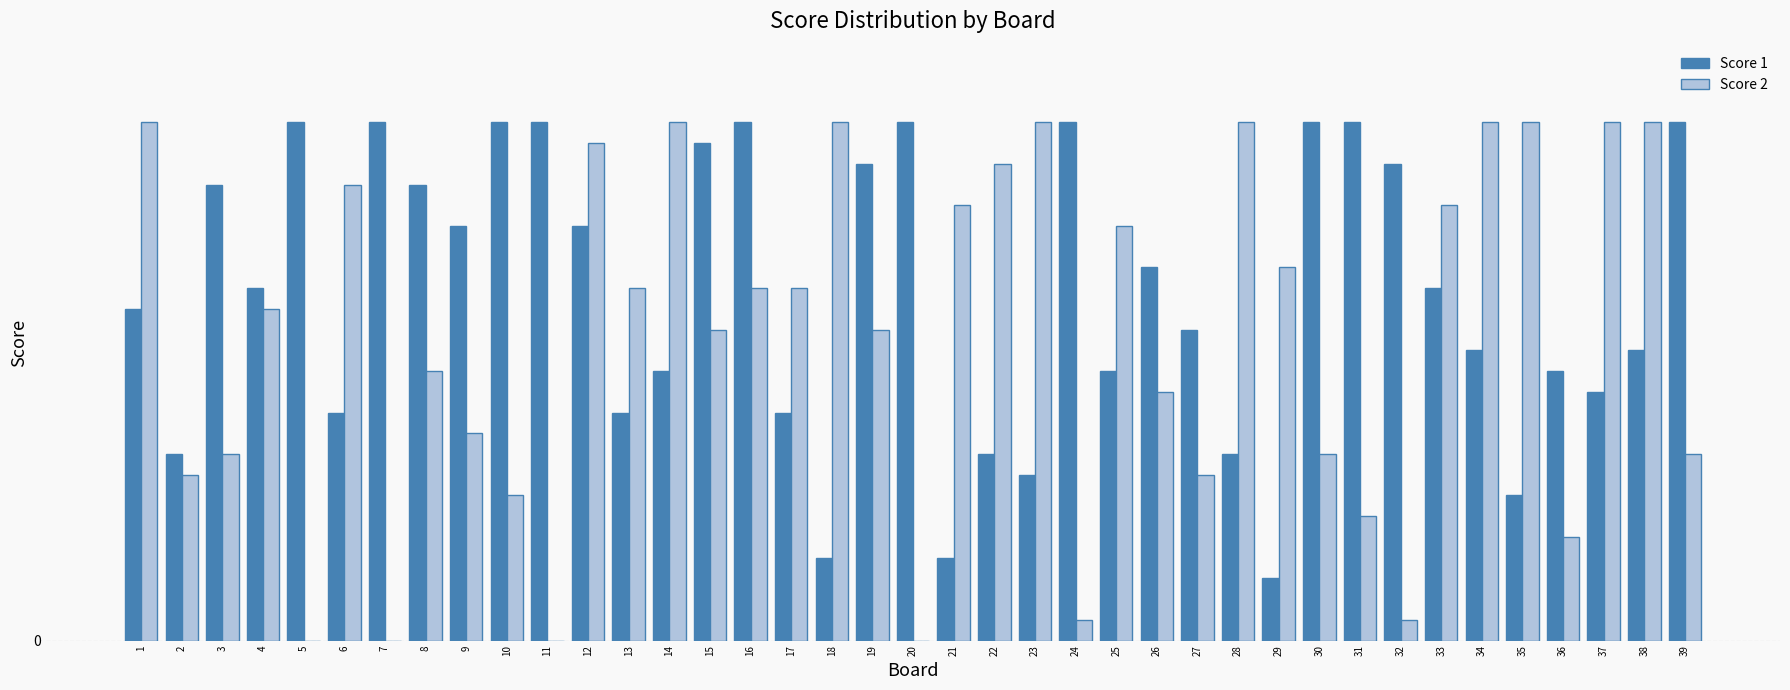

What is the total value across all series at 25?

33